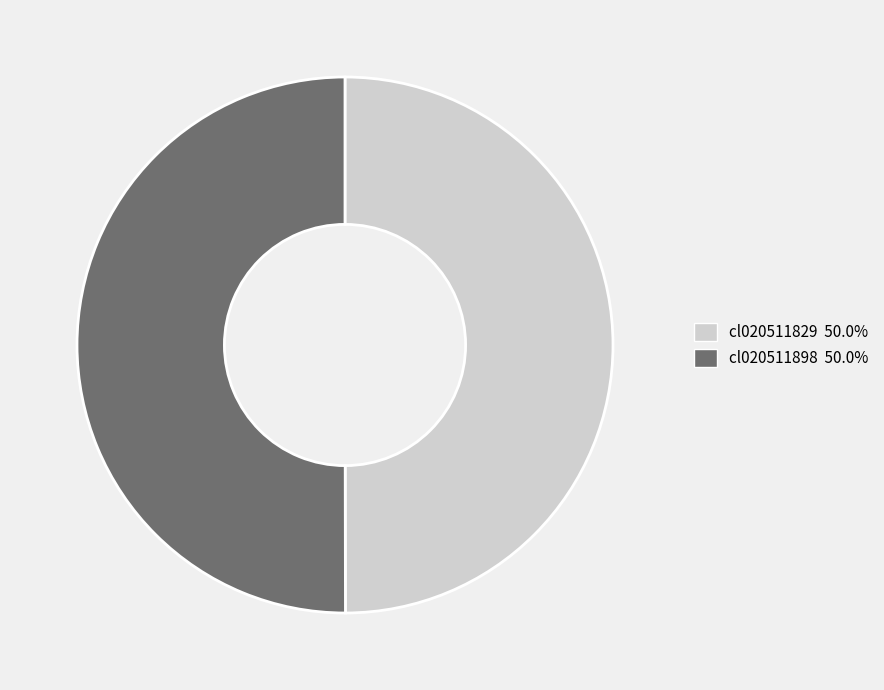

What is the ratio of the value at cl020511829 to the value at cl020511898?

1.0